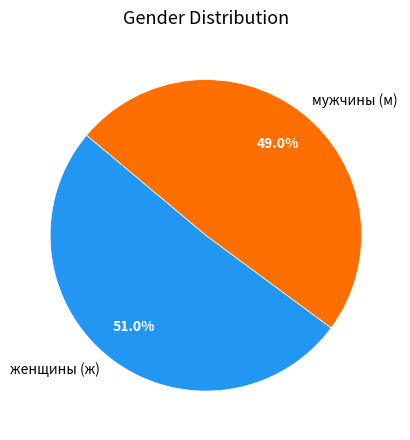

Does any single category account for the majority?

Yes